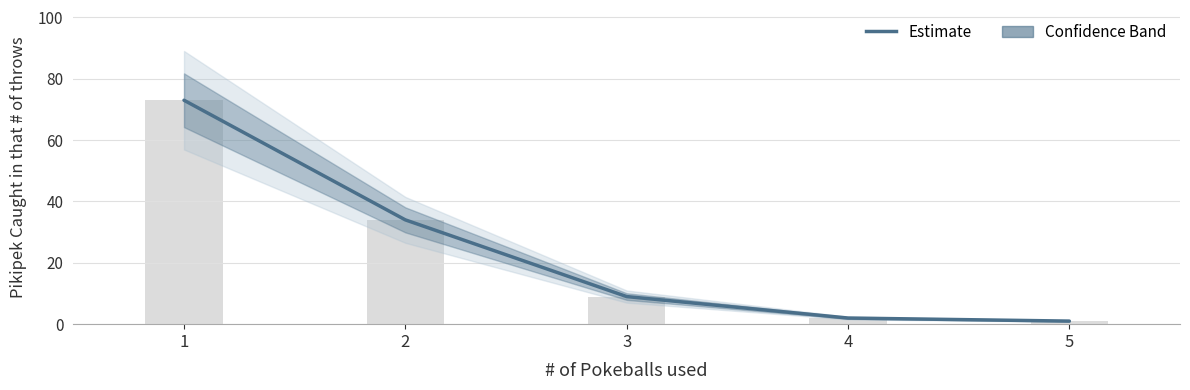

The value at 4 is 2. True or false?

True